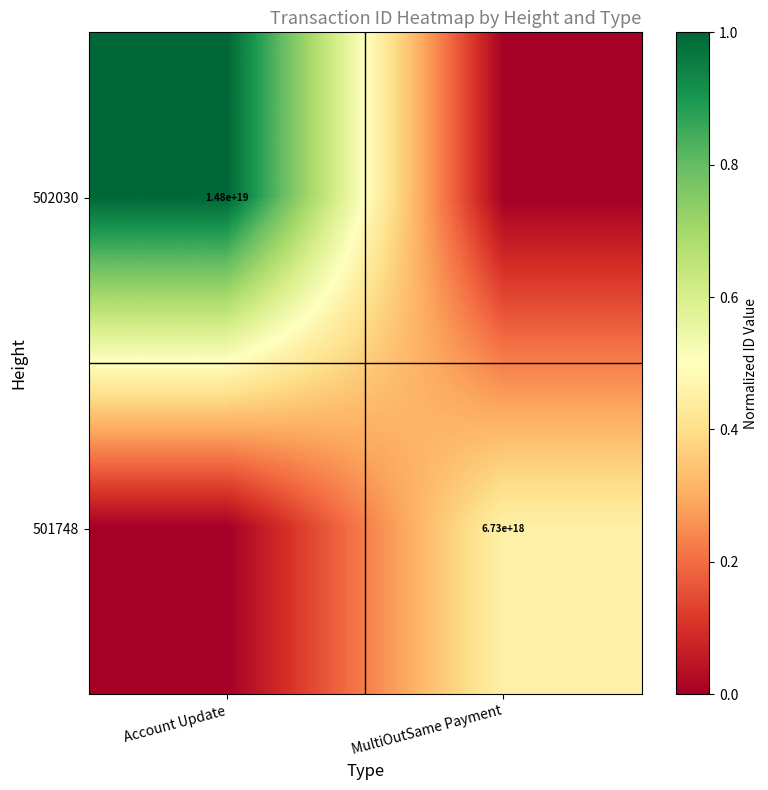

Is it true that 502030 equals 14800000000000000000 at Account Update?

True